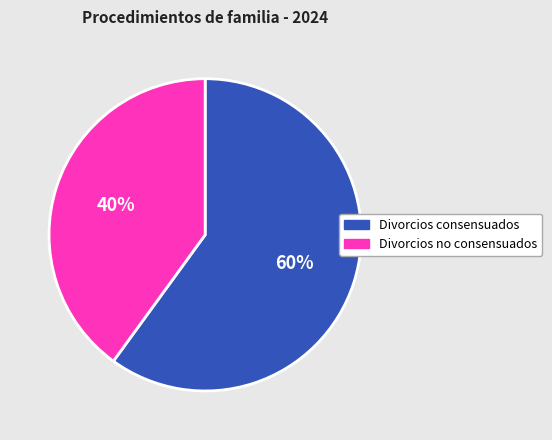

Is it true that Divorcios consensuados is 66% of the pie?

False